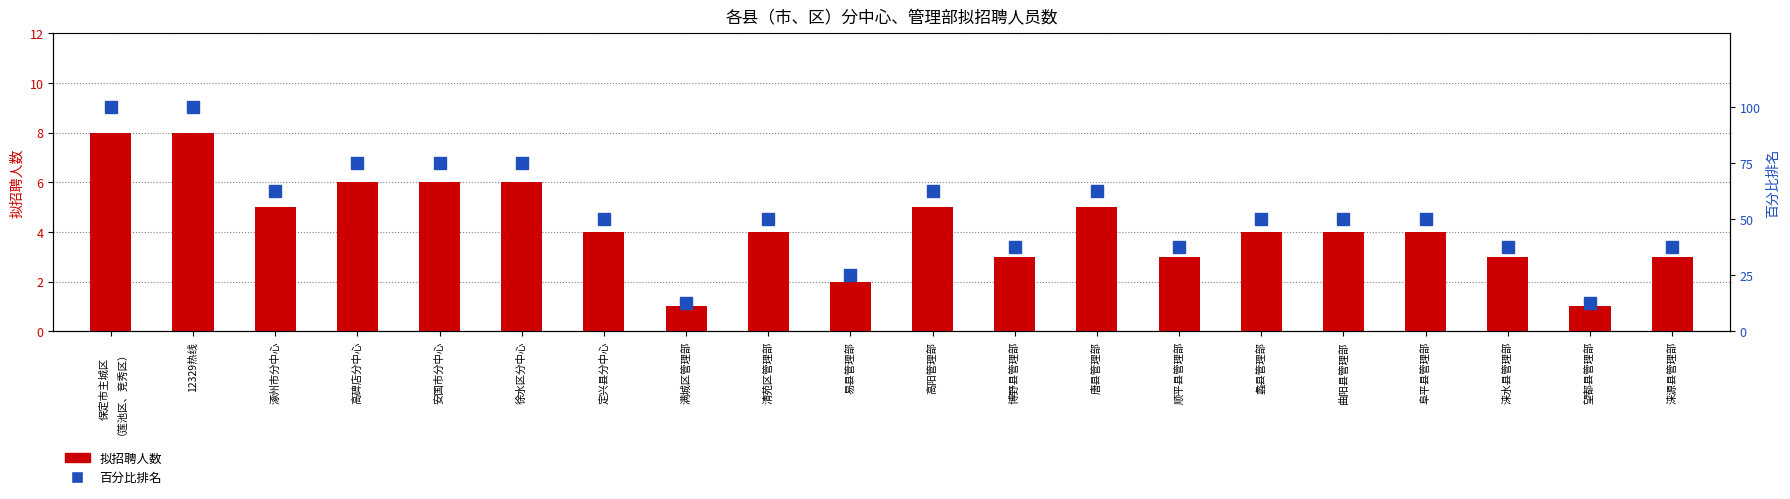

Rank the series at 保定市主城区
（莲池区、竞秀区） from lowest to highest value.

拟招聘人数, 各部门占比排名